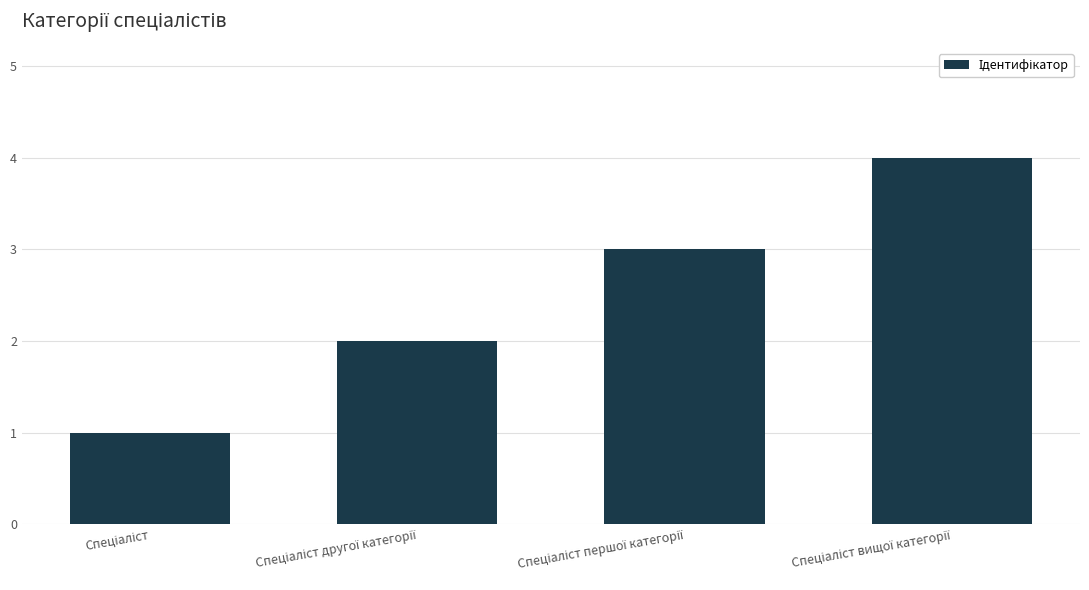

What is the sum of all values?

10